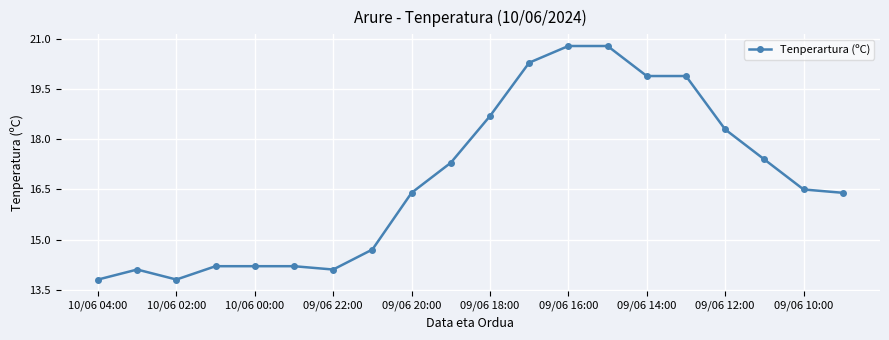

What is the average value?

16.8